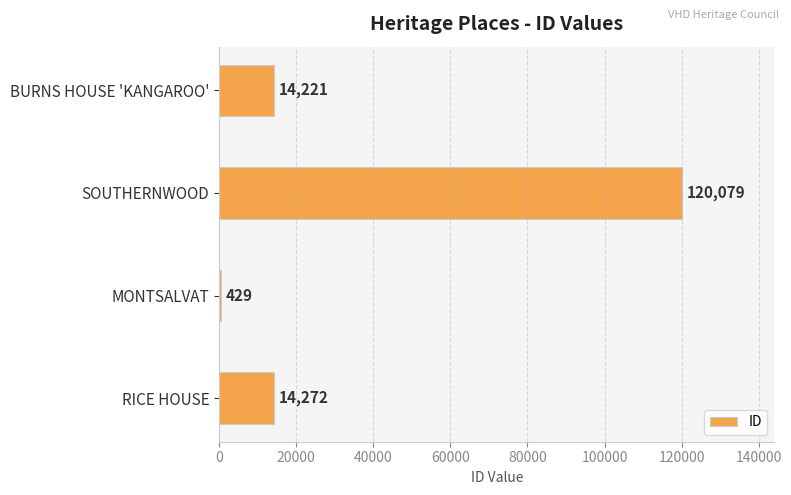

Which has a higher value, SOUTHERNWOOD or BURNS HOUSE 'KANGAROO'?

SOUTHERNWOOD